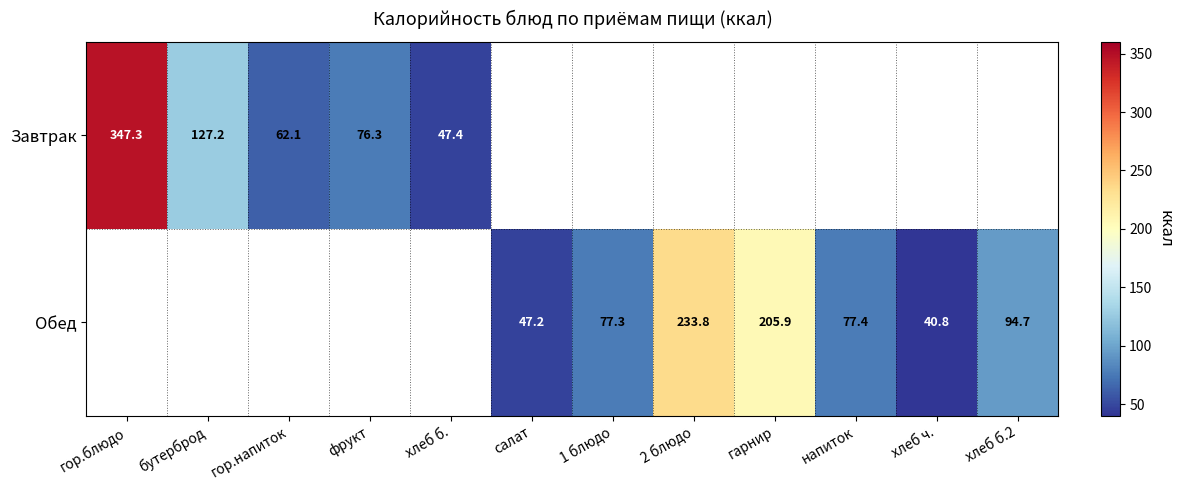

At how many categories does at least one series exceed 286?

1